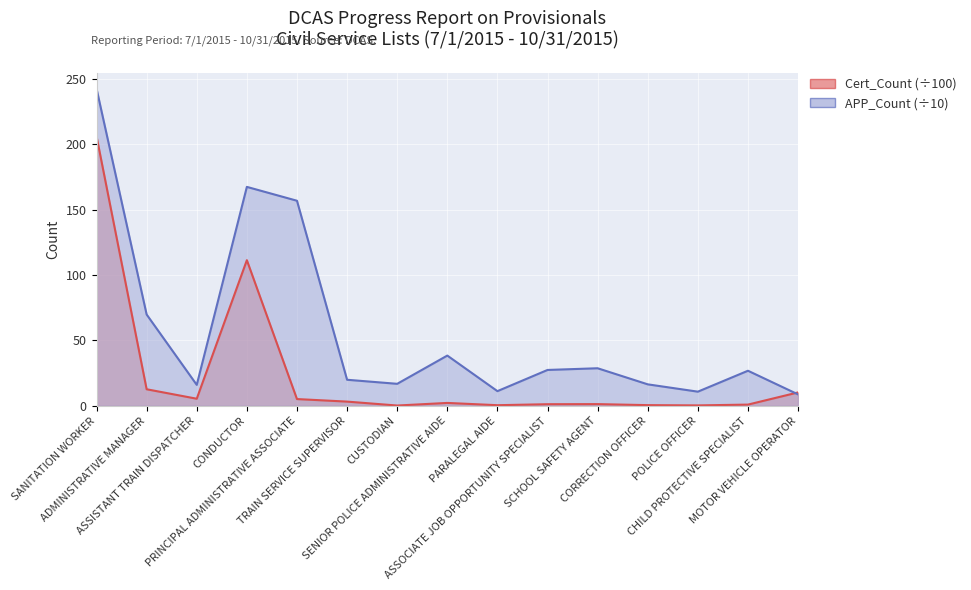

What is the minimum value for Cert_Count?

0.2